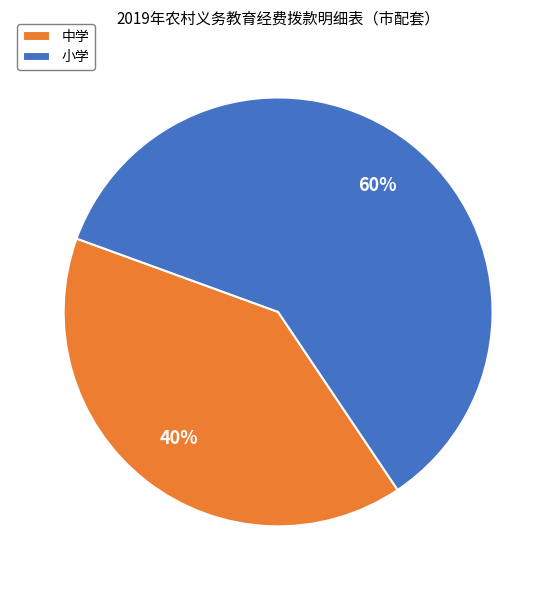

Which category accounts for the majority?

小学